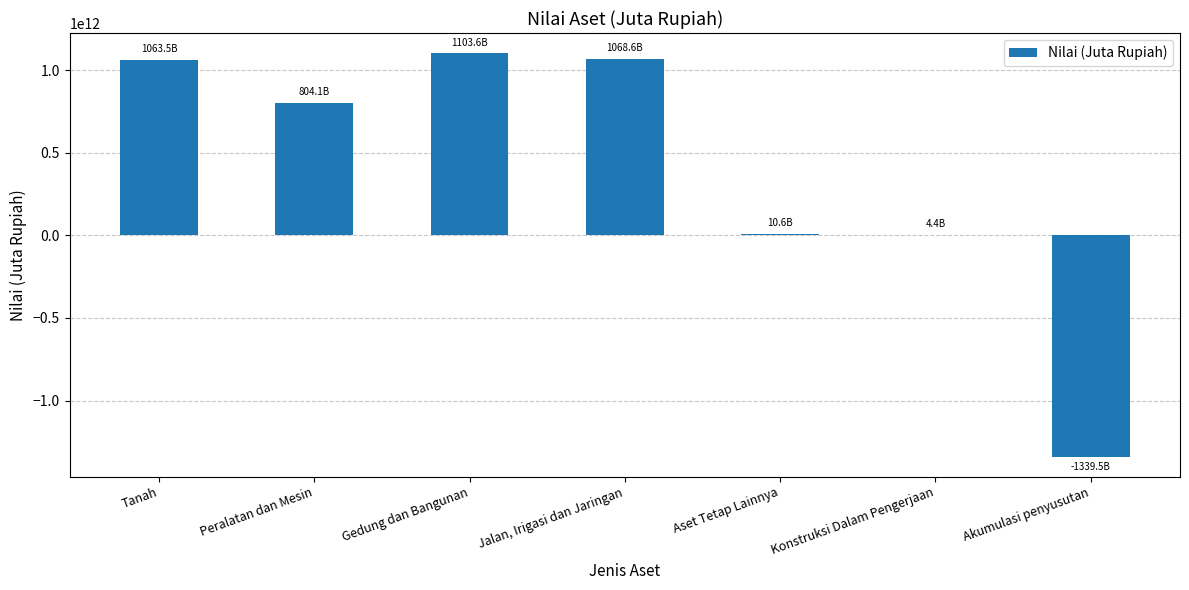

What is the ratio of the value at Gedung dan Bangunan to the value at Tanah?

1.0